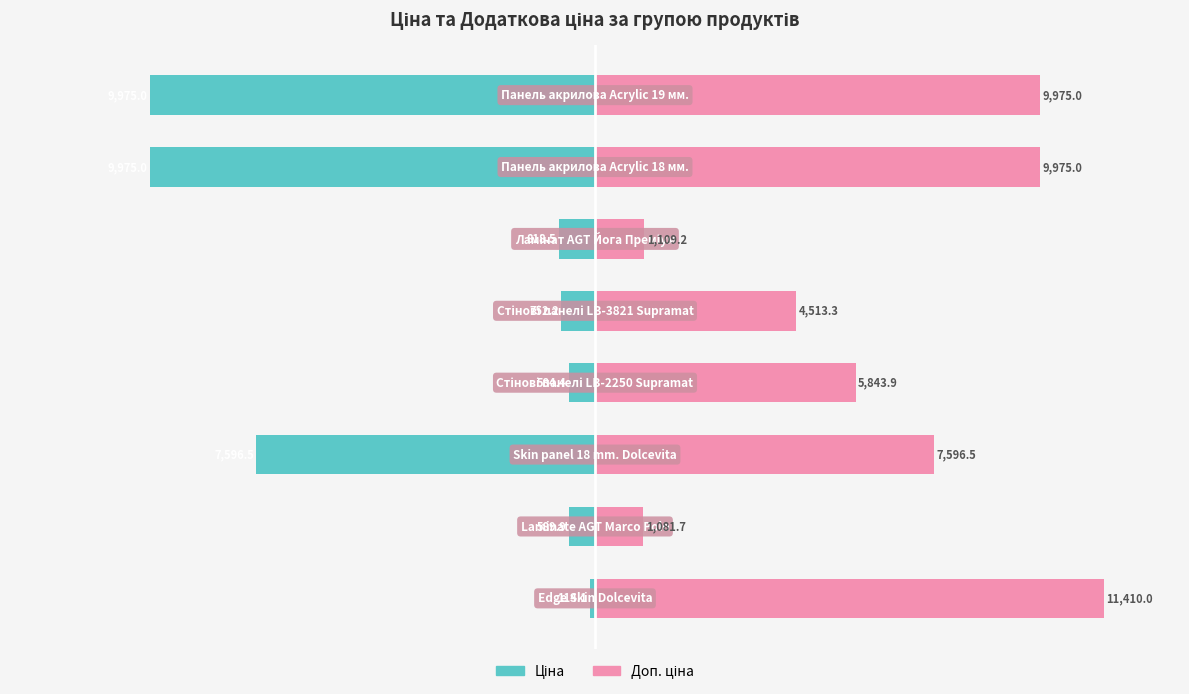

Is the value of Доп. ціна at 4 greater than the value of Ціна at 6?

Yes